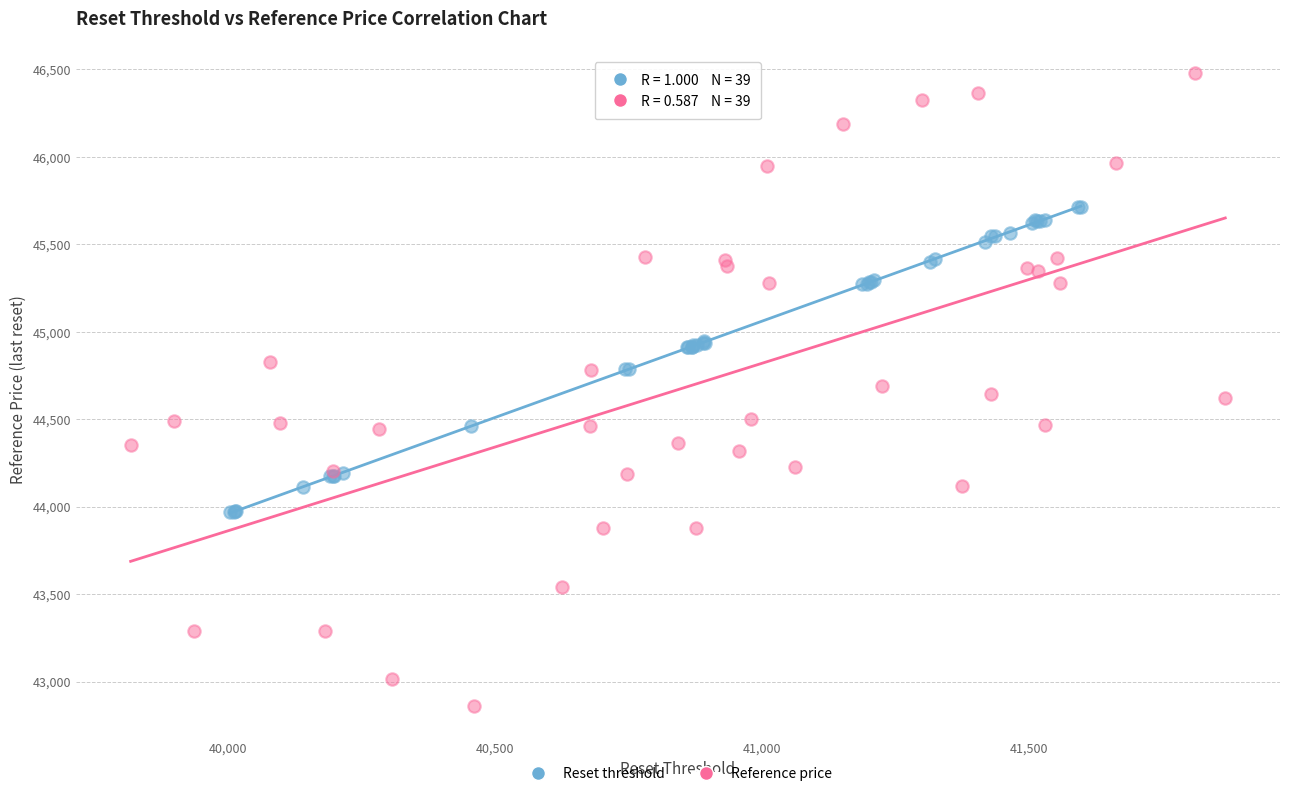

Which series has the largest Y range (max minus min)?

Reference price